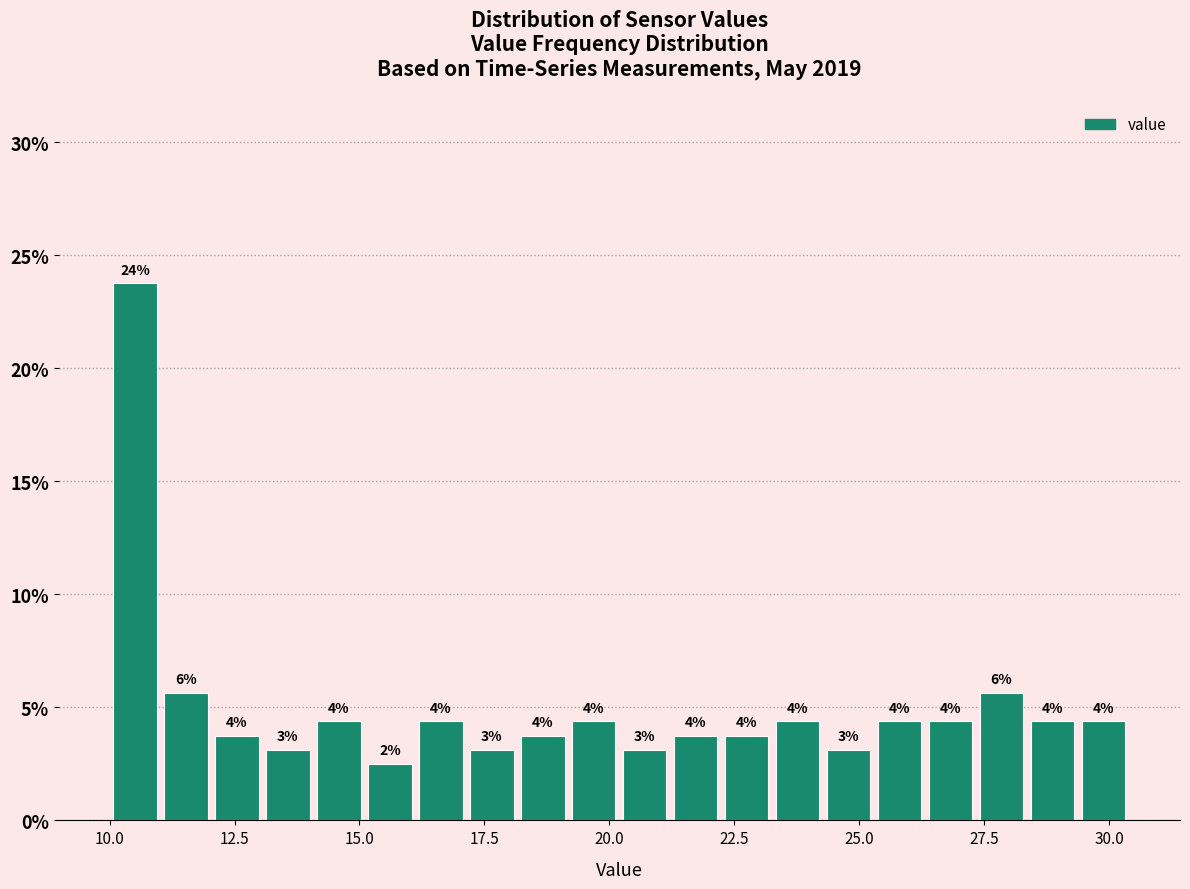

Read against the x-axis, roughly where is the centre of the tallest bar?

10.5